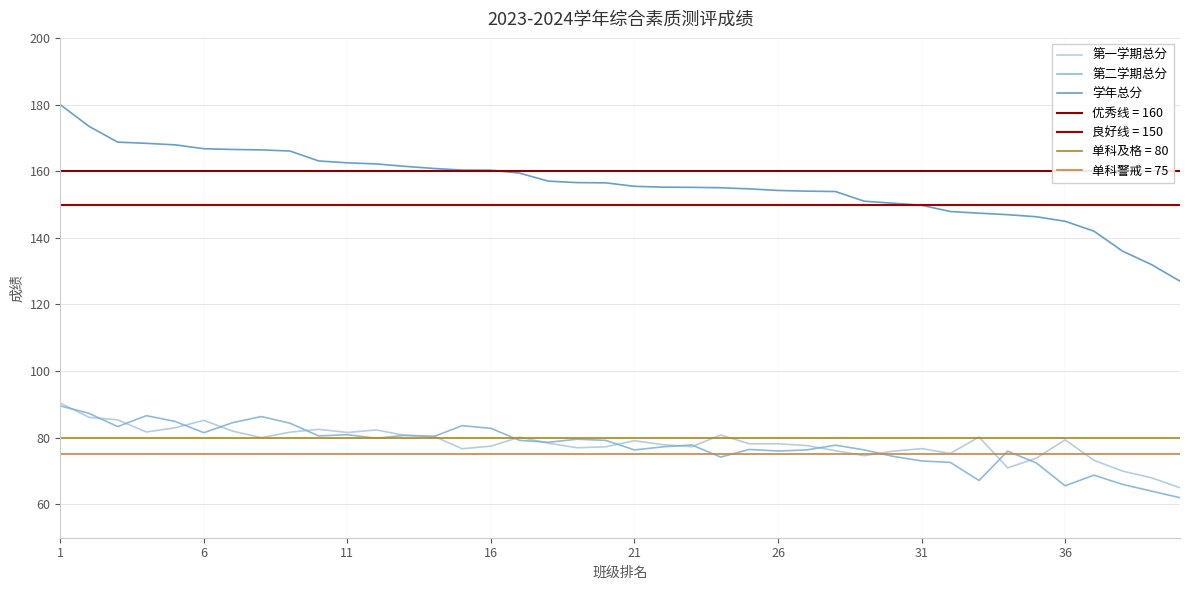

What is the maximum value for 学年总分?

180.0